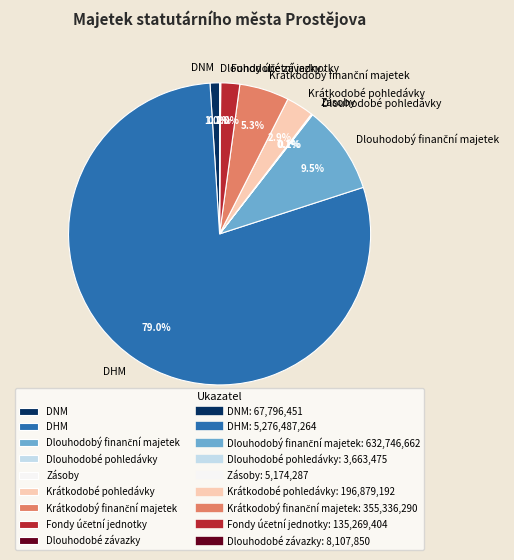

What portion of the pie excludes Krátkodobé pohledávky?

97.1%